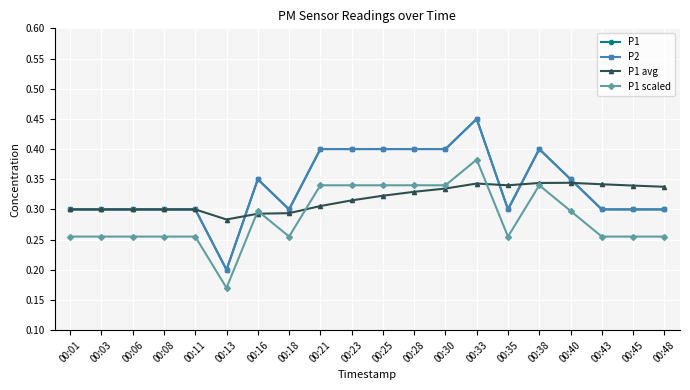

What is the value of the P1 point at the 10th from the left?

0.4